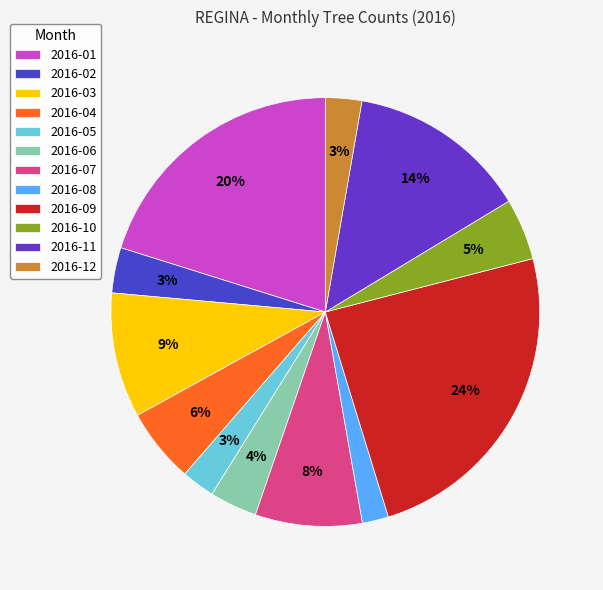

Which category has the biggest portion of the pie?

2016-09